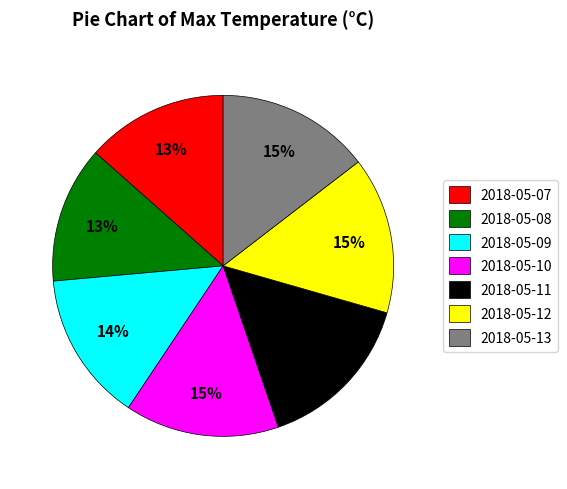

Count the number of slices in the pie.

7